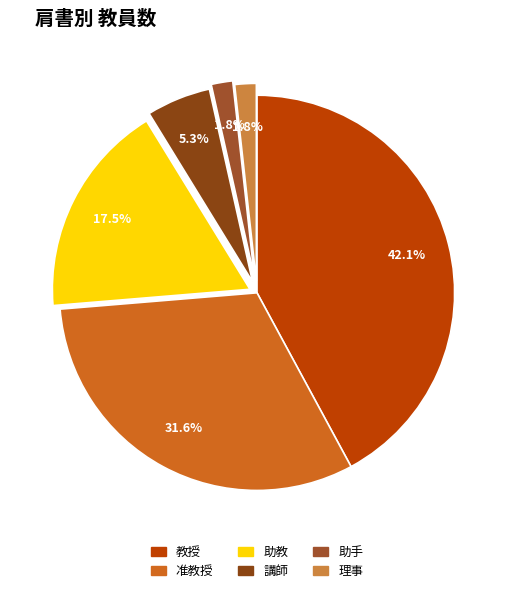

Between 教授 and 講師, which is larger?

教授